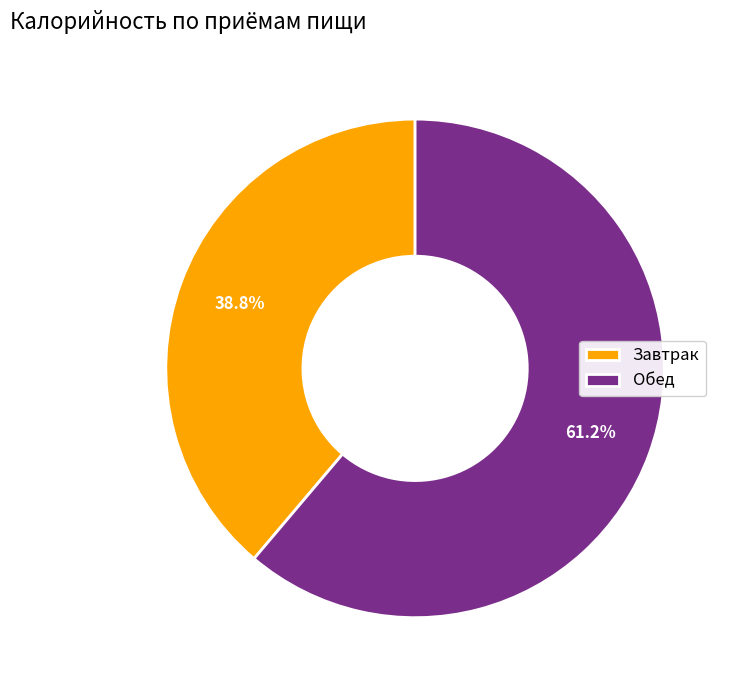

Is there any slice that represents more than half of the pie?

Yes